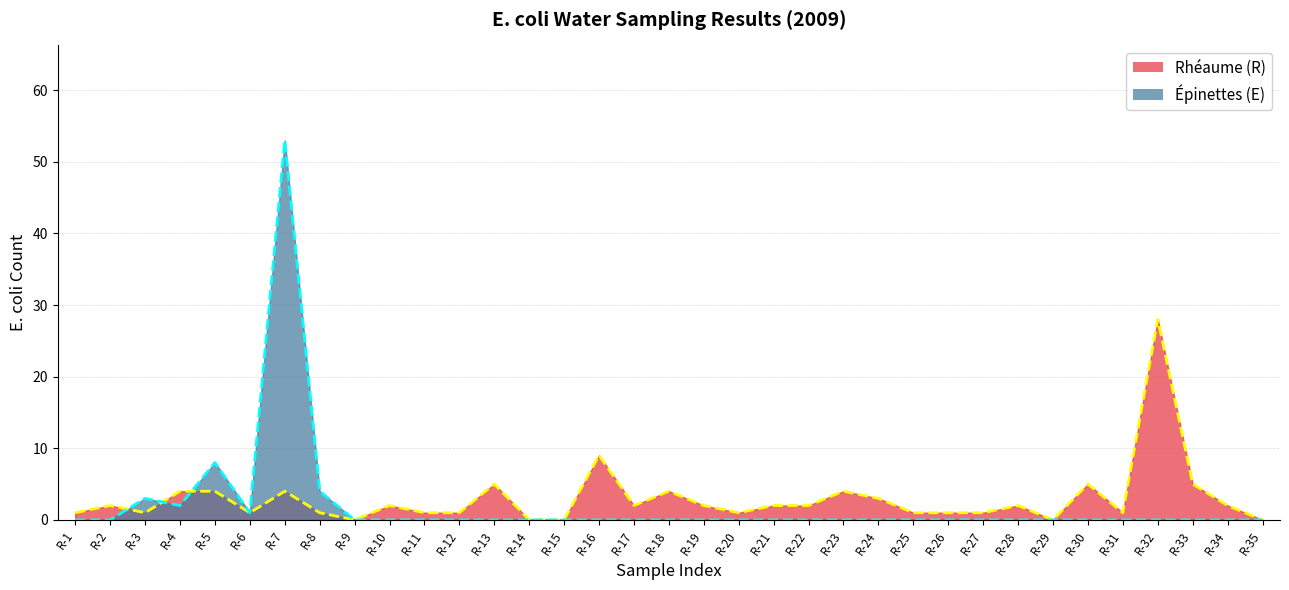

The Épinettes (E) series shows 4 at R-8. True or false?

True